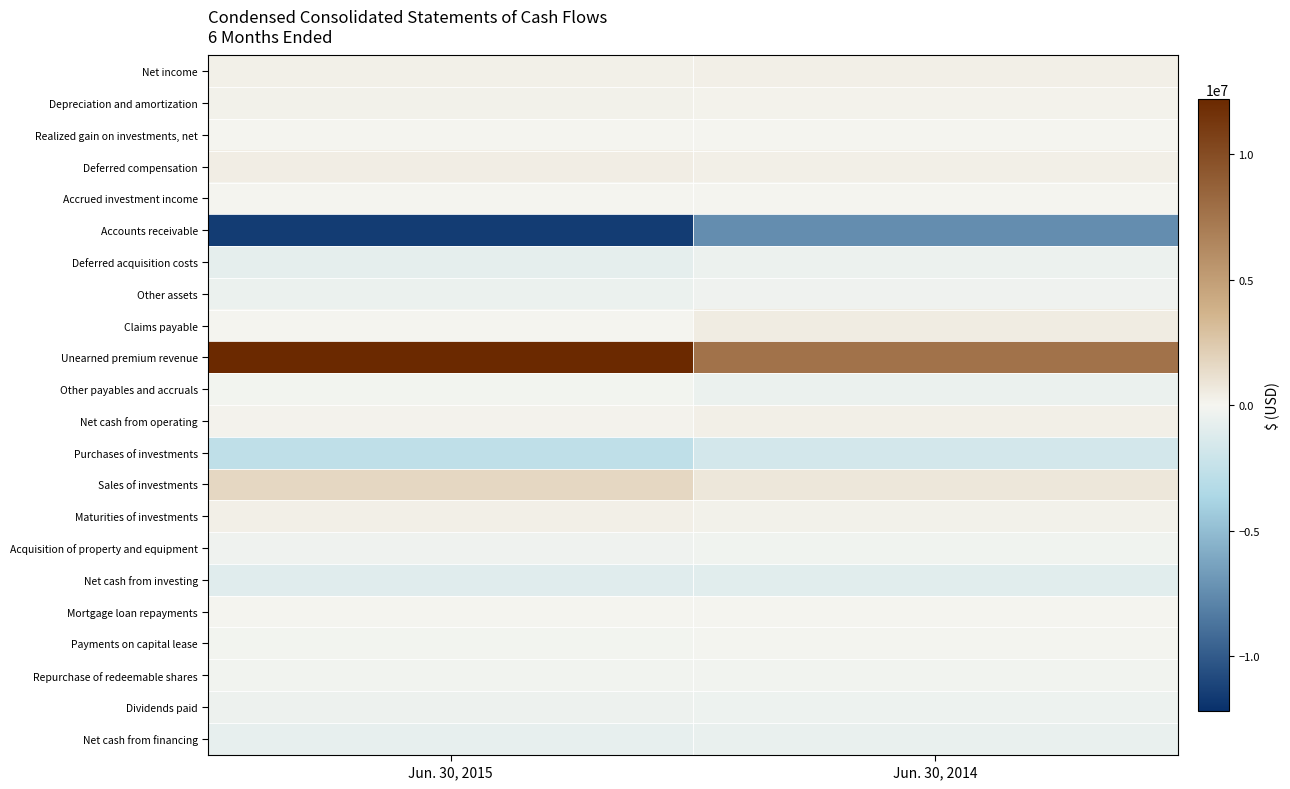

How many distinct data groups are displayed?

22